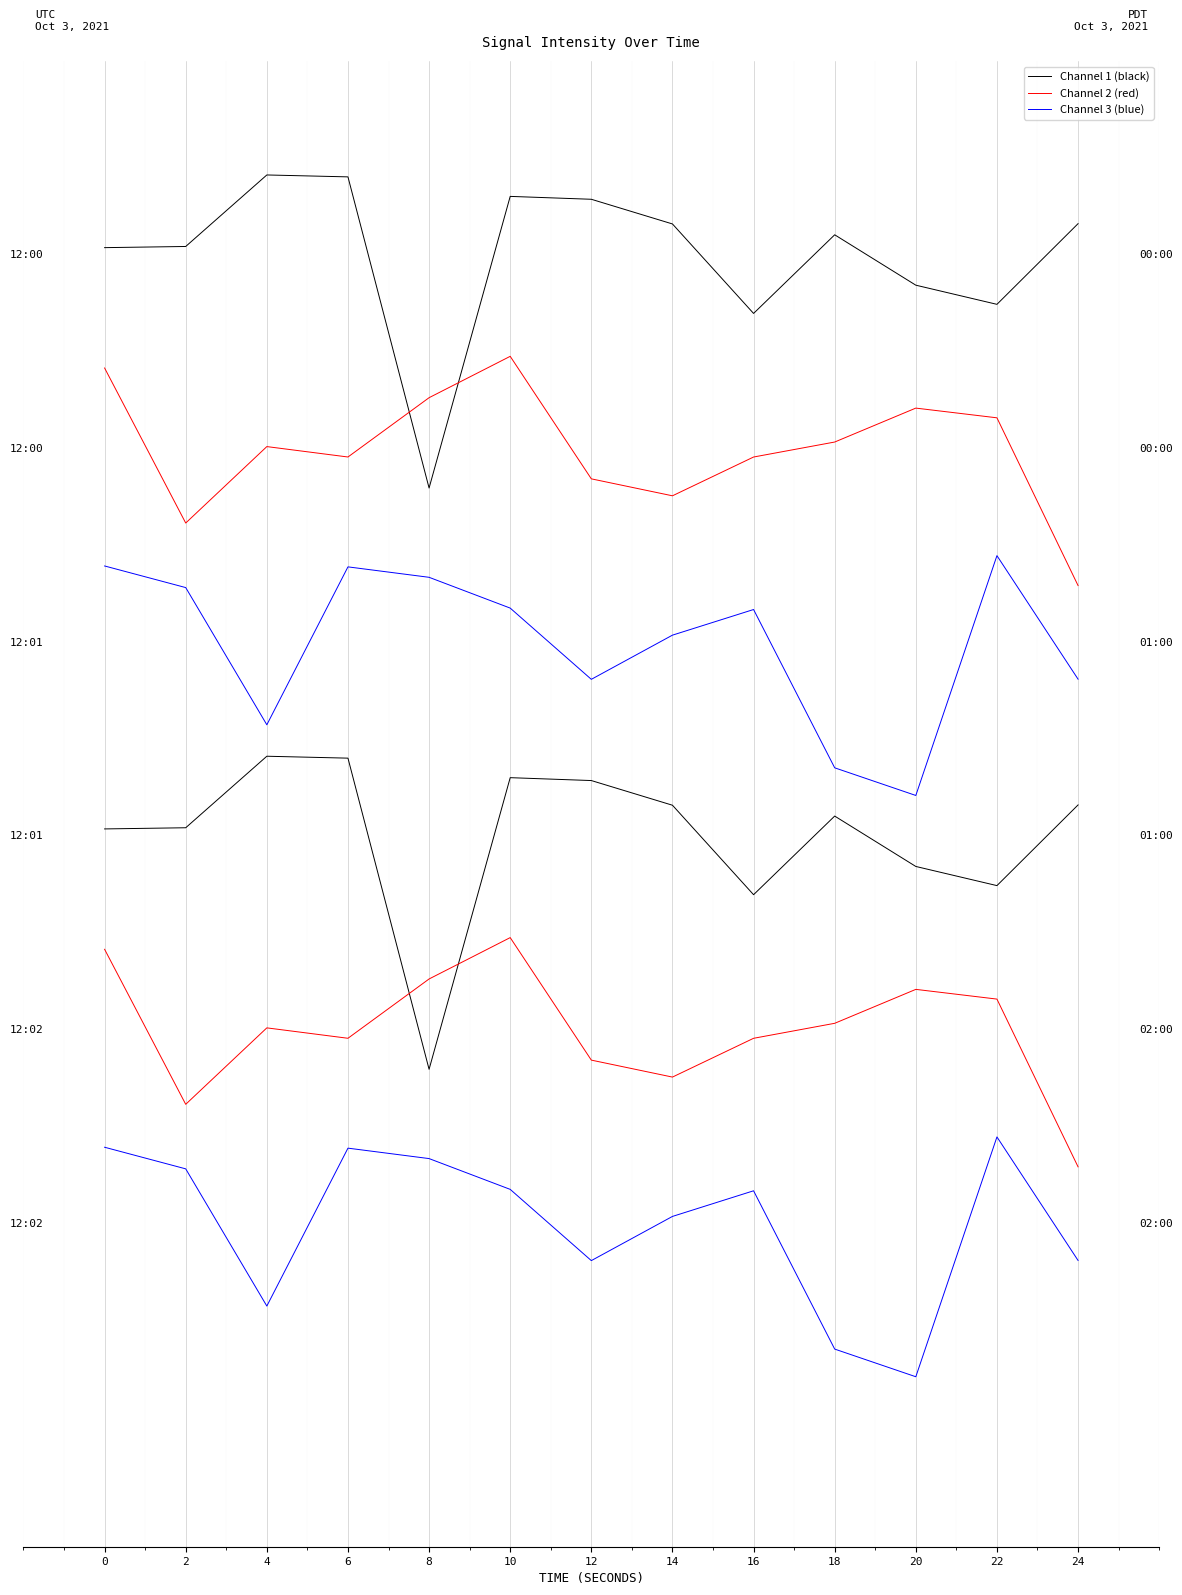

Between which two adjacent categories do Channel 2 (red) and Channel 1 (black) first intersect?

6 and 8